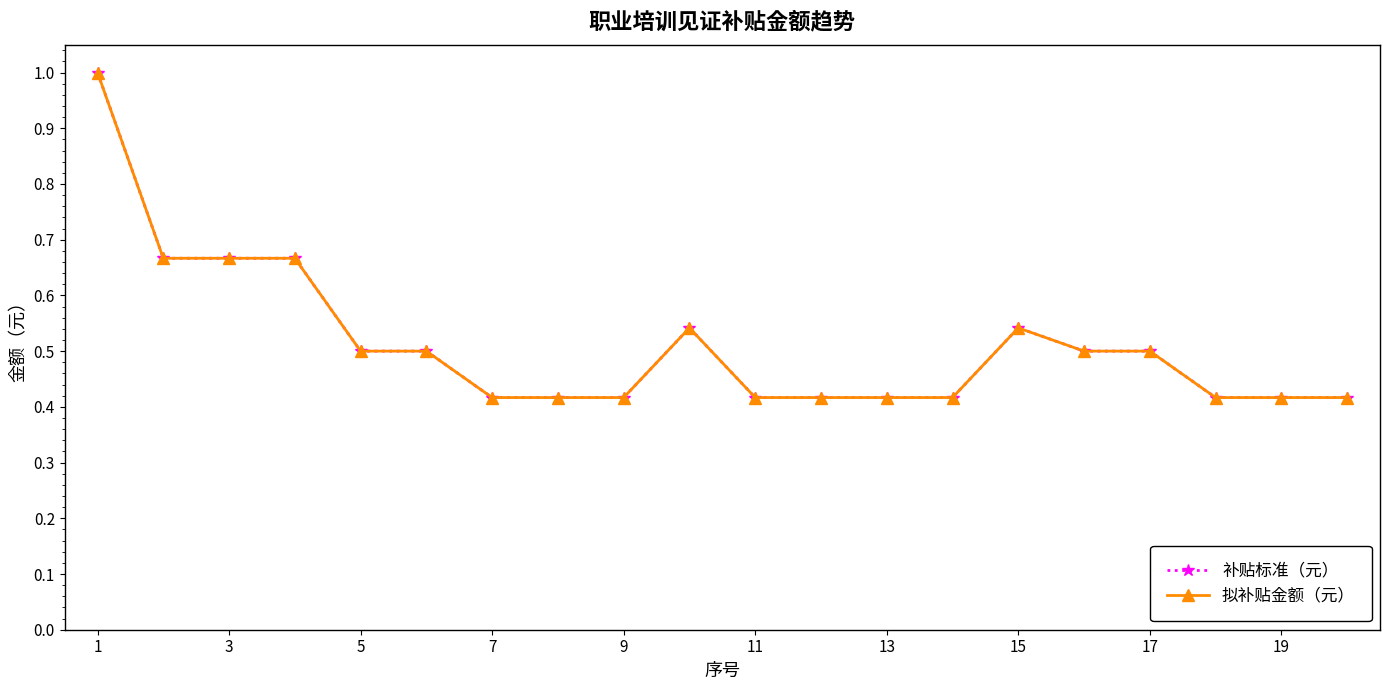

Which category has the lowest value in the 补贴标准（元） series?

7